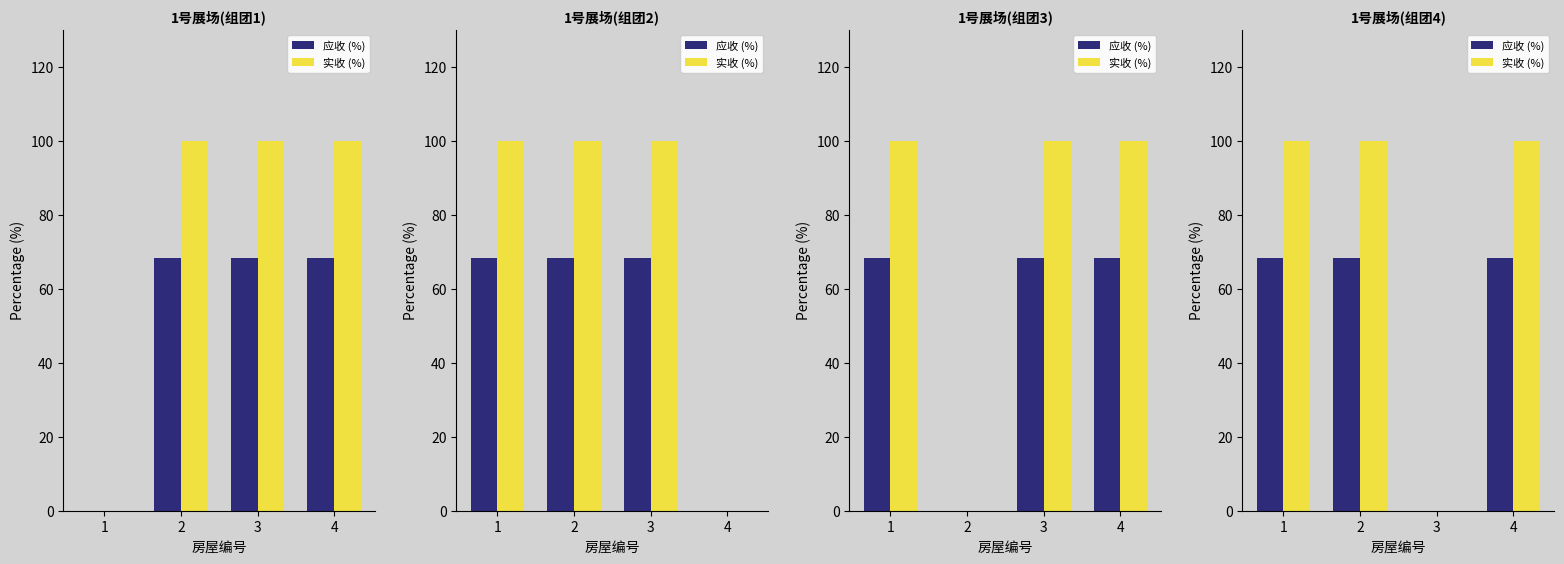

Between 3 and 4, which series saw the biggest shift?

实收 (%)